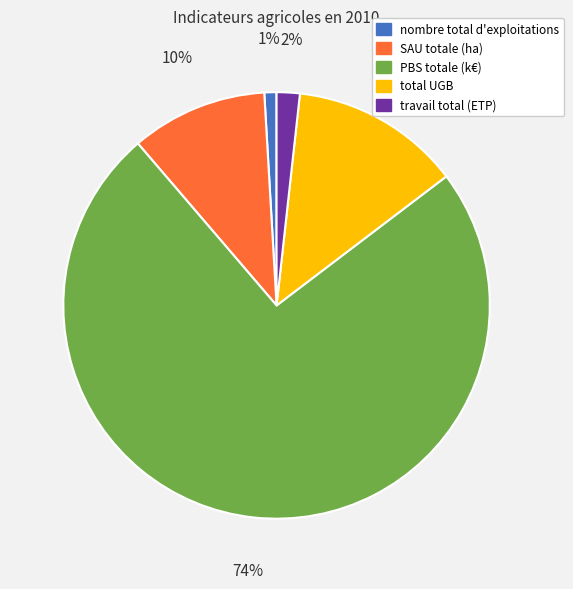

Which has a higher value, total UGB or travail total (ETP)?

total UGB